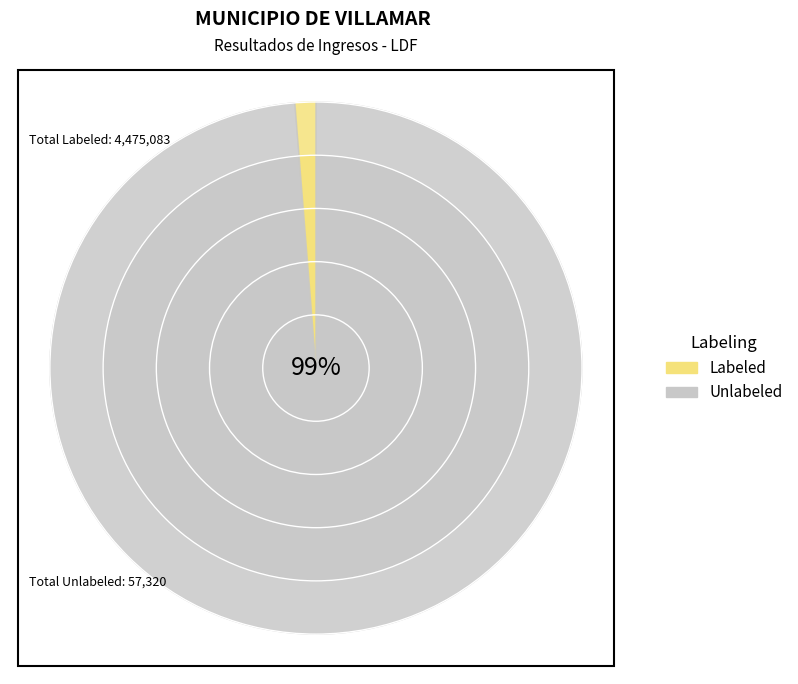

At Año 2020, list the series in order from smallest to largest.

Unlabeled, Labeled